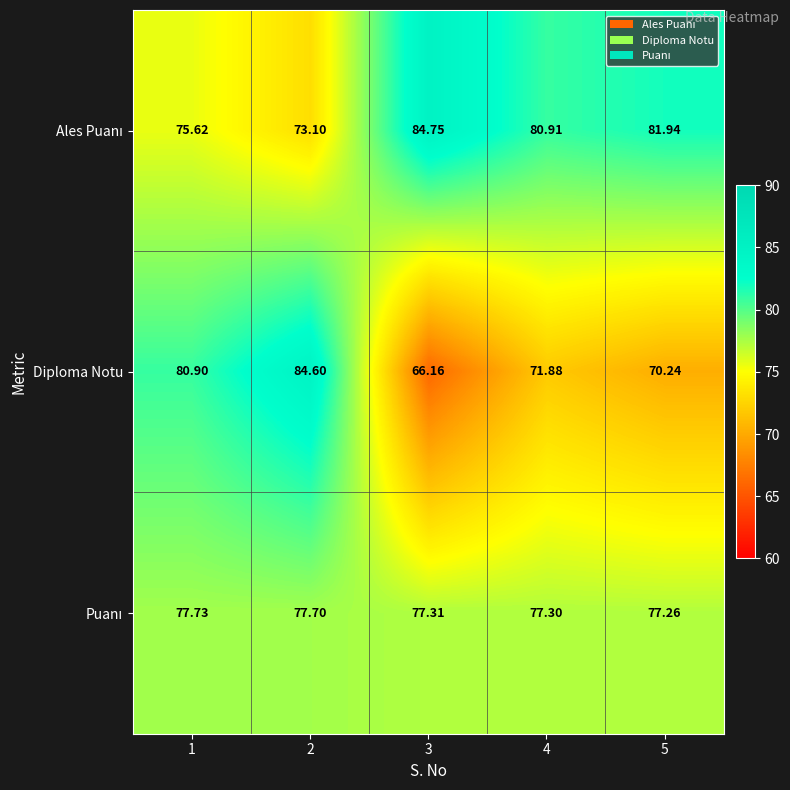

Which series has the largest range (max minus min)?

Diploma Notu